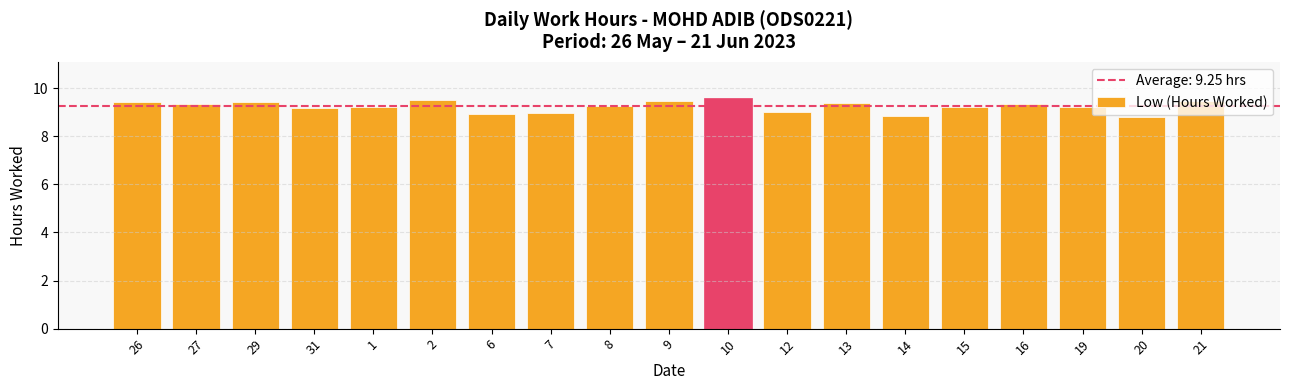

Is it true that the value at 9 is 14.8?

False